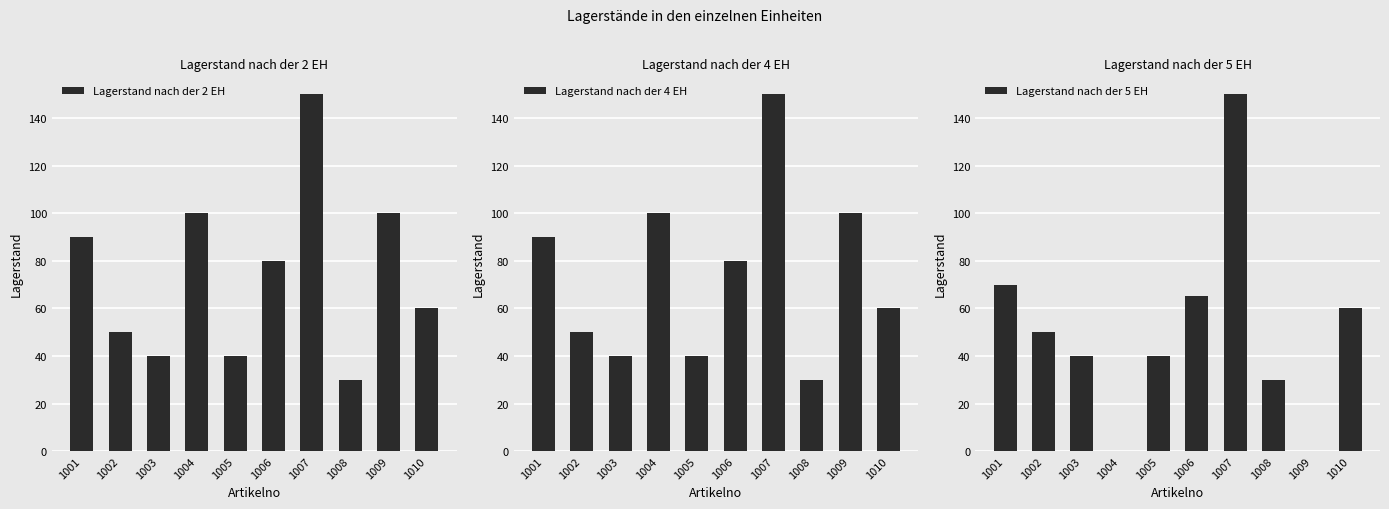

List the labels in order of Lagerstand nach der 2 EH value, smallest first.

1008, 1003, 1005, 1002, 1010, 1006, 1001, 1004, 1009, 1007